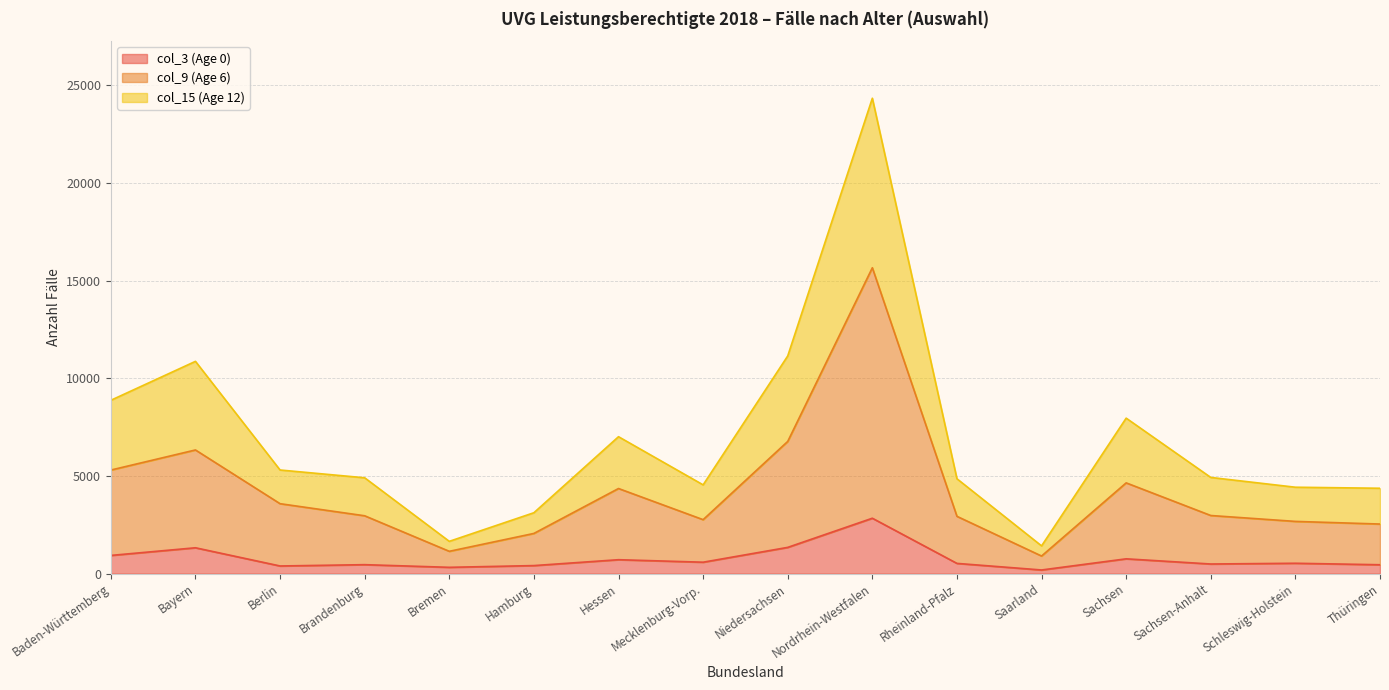

Which category has the highest value in the col_3 (Age 0) series?

Nordrhein-Westfalen